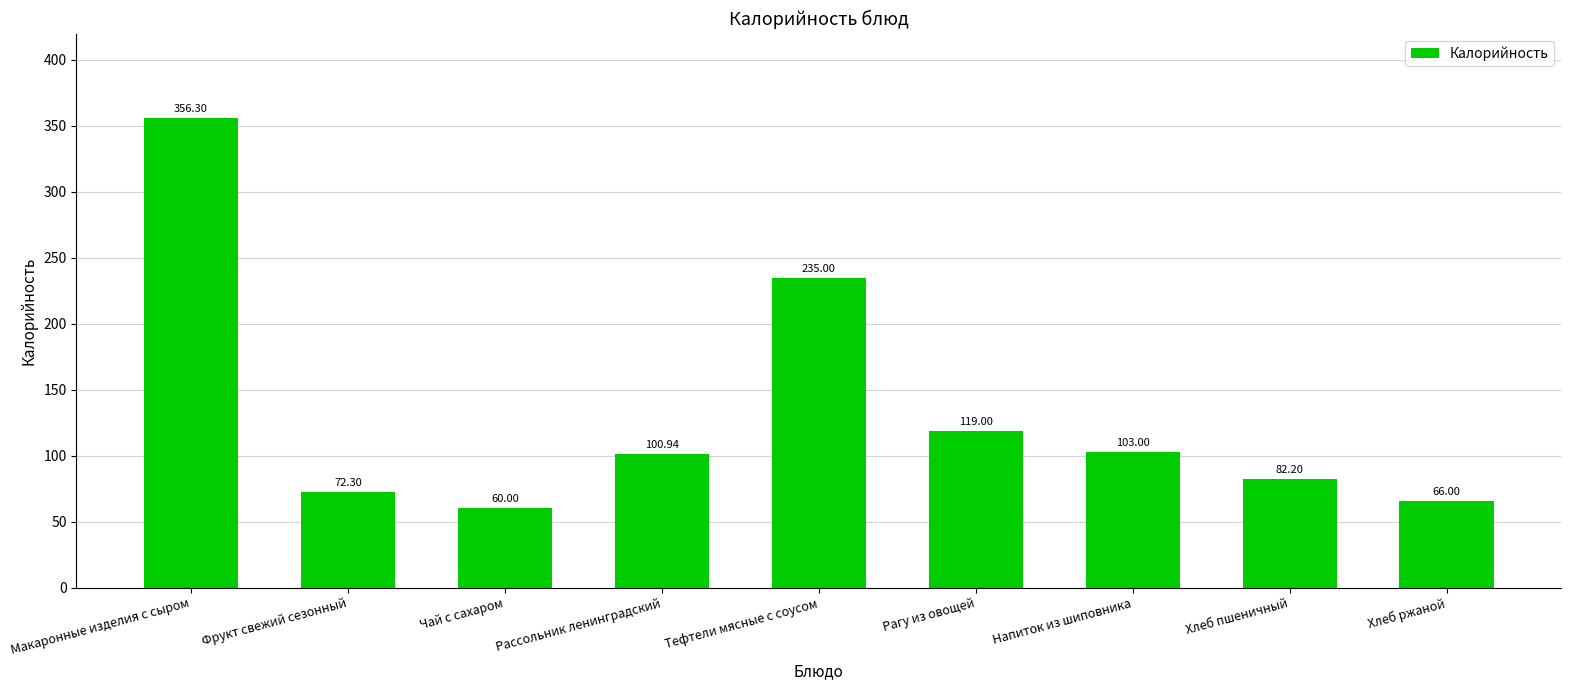

What is the difference between the second highest and second lowest values?

169.0